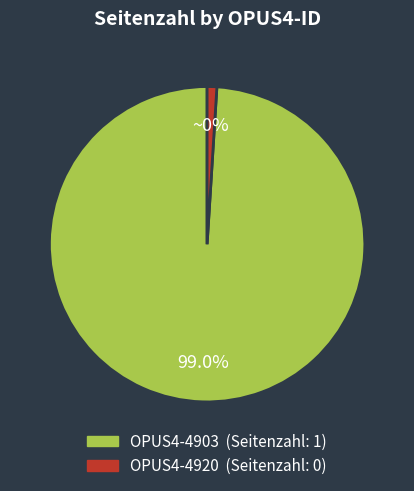

Which category has the biggest portion of the pie?

OPUS4-4903